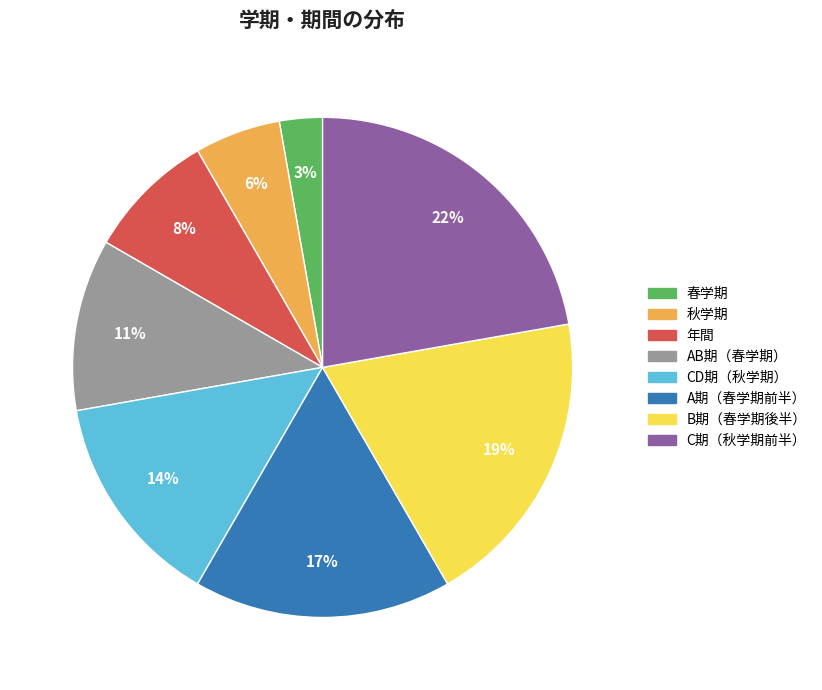

Is it true that CD期（秋学期） is 14% of the pie?

True